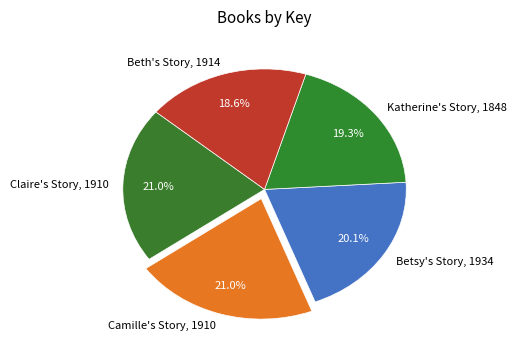

Is it true that Beth's Story, 1914 is 19% of the pie?

True